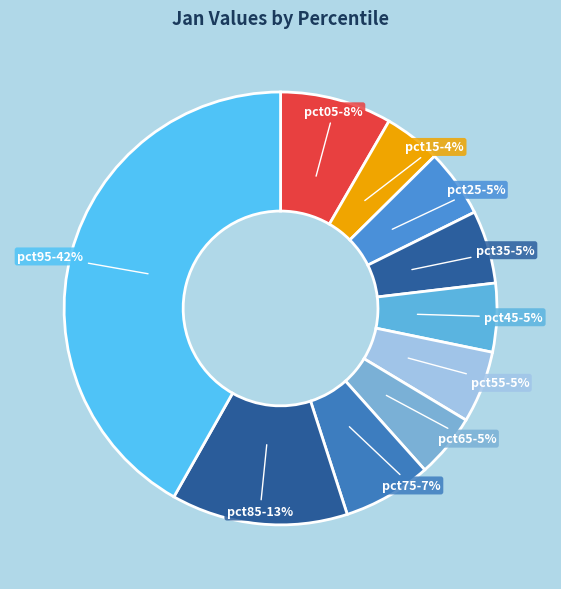

What percentage is the pct45 slice, to the nearest percent?

5%